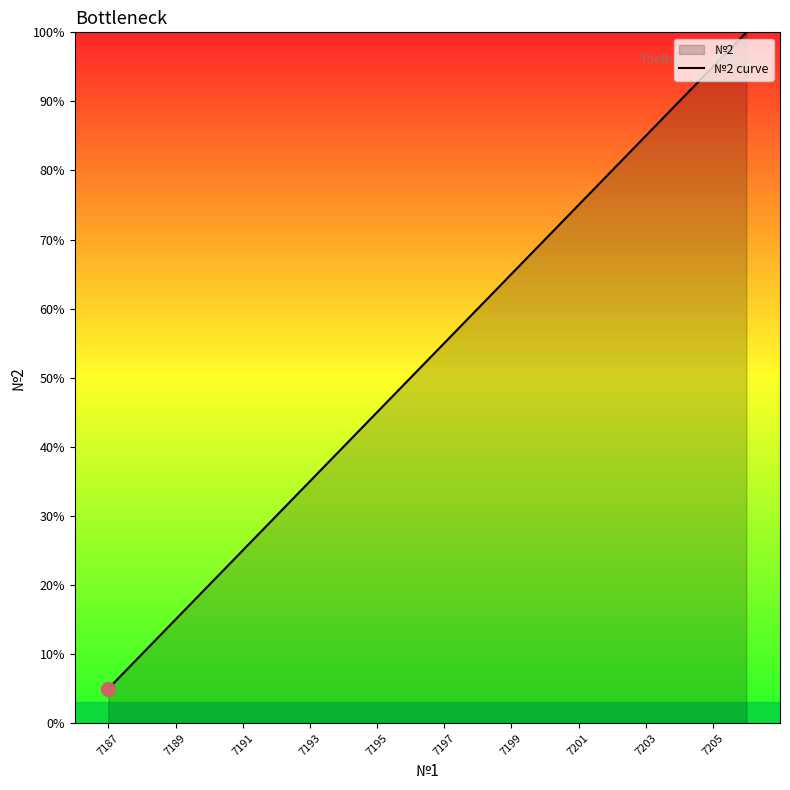

What is the difference between the maximum and minimum values?

95